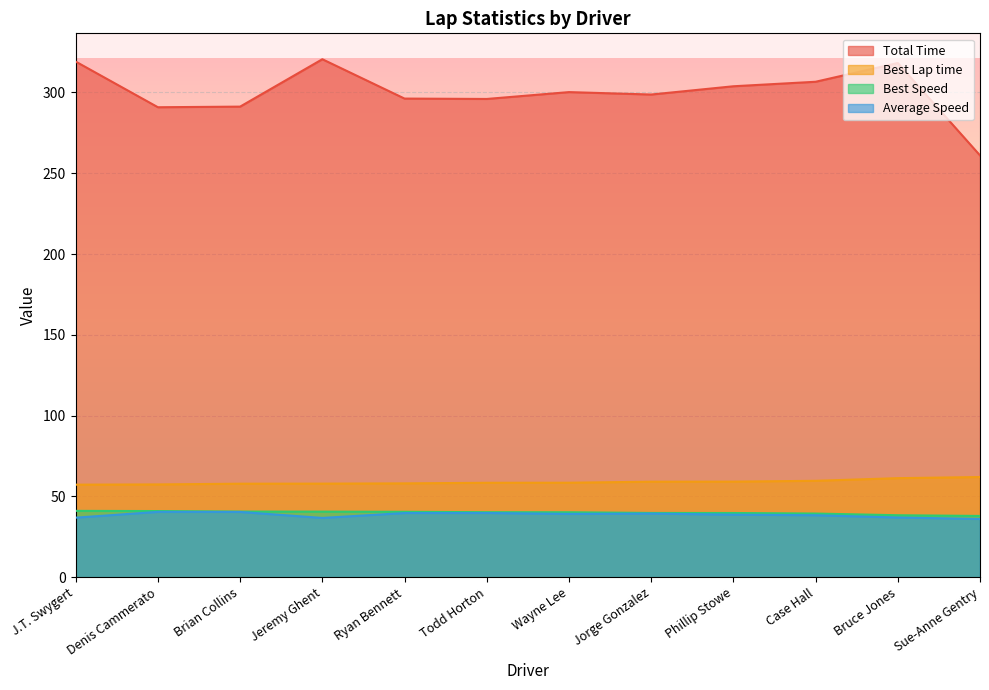

Rank the series at Todd Horton from highest to lowest value.

Total Time, Best Lap time, Best Speed, Average Speed